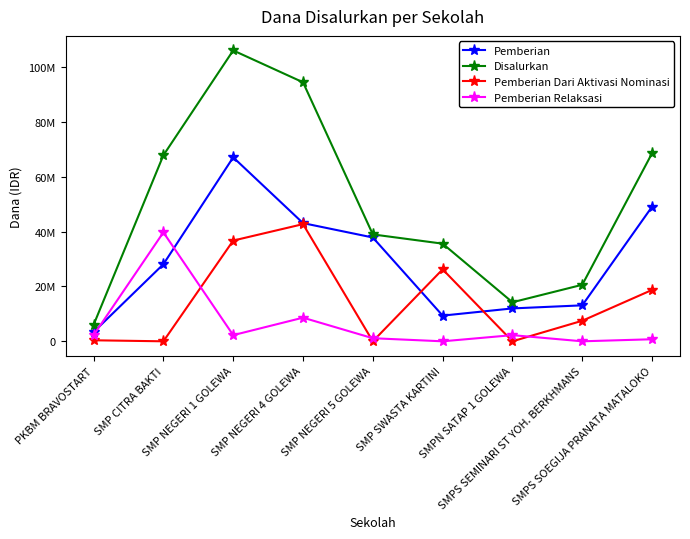

True or false: Pemberian Relaksasi has a value of 2250000 at PKBM BRAVOSTART.

True